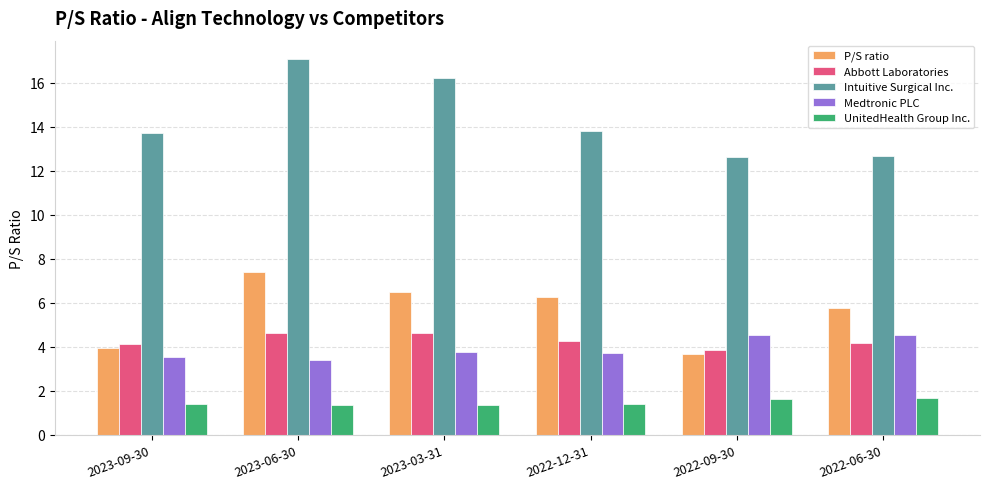

How many groups of bars are there?

6